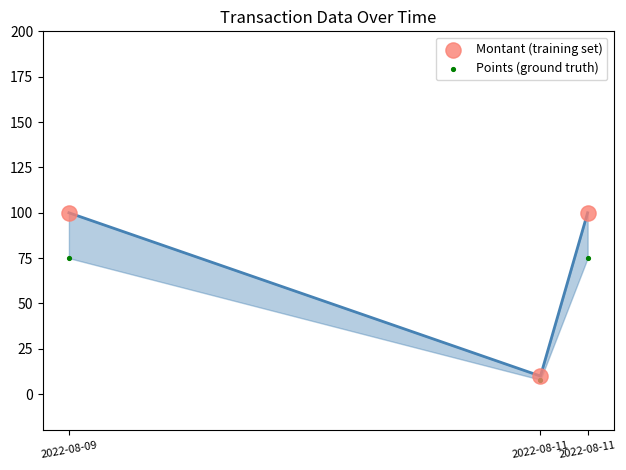

What are all the series names shown in the legend?

Montant (training set), Points (ground truth)